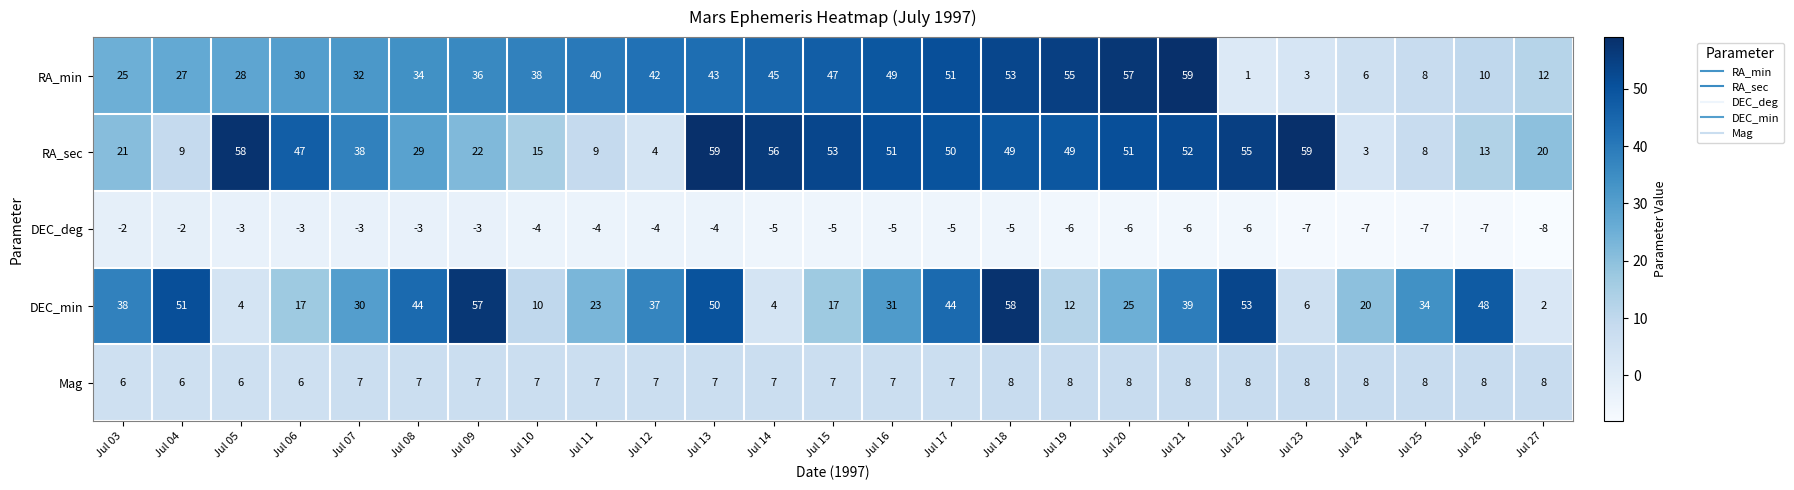

At which category is the sum across all series the highest?

Jul 18